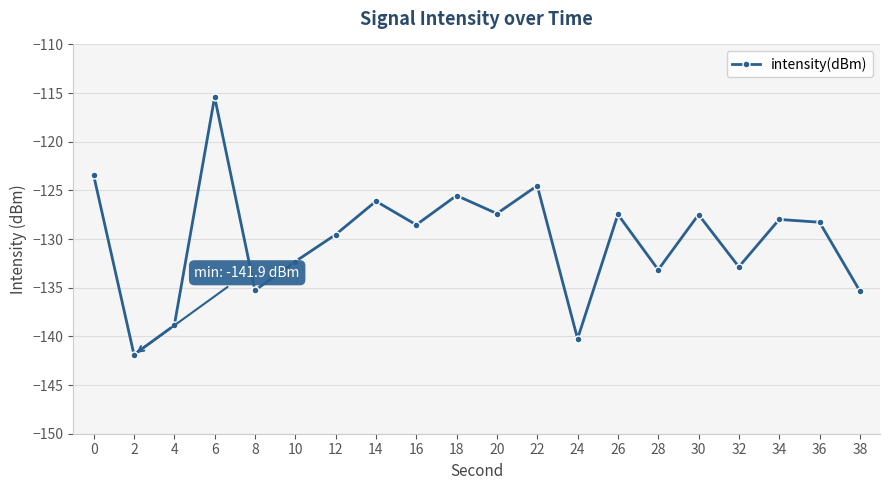

The value at 8 is -35.9. True or false?

False